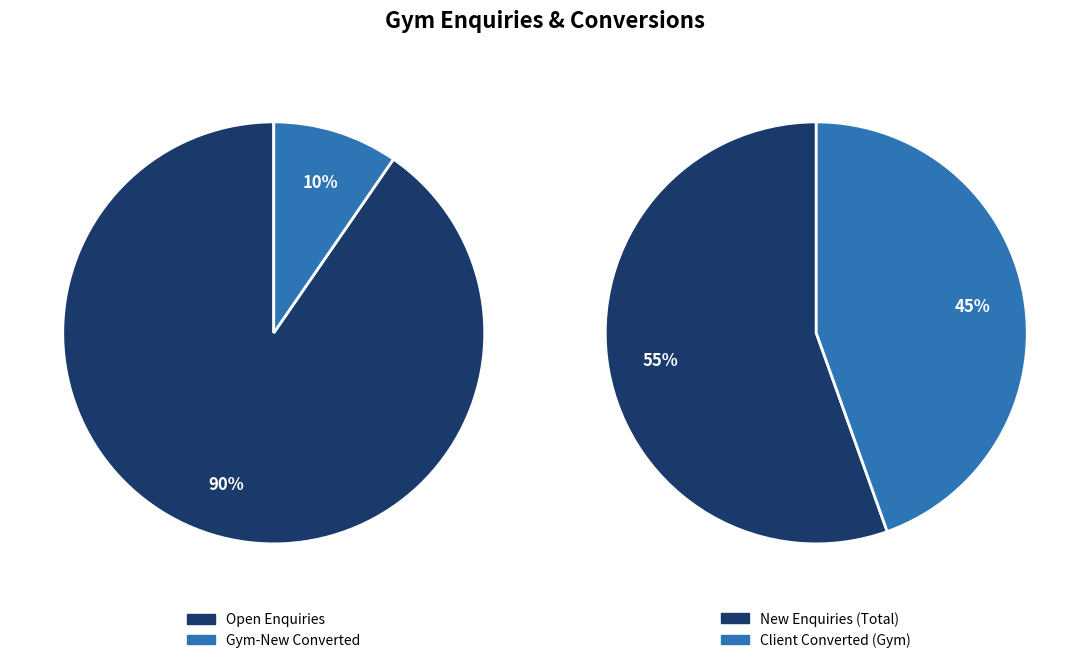

Which has a higher value, Open Enquiries or Gym-New?

Open Enquiries